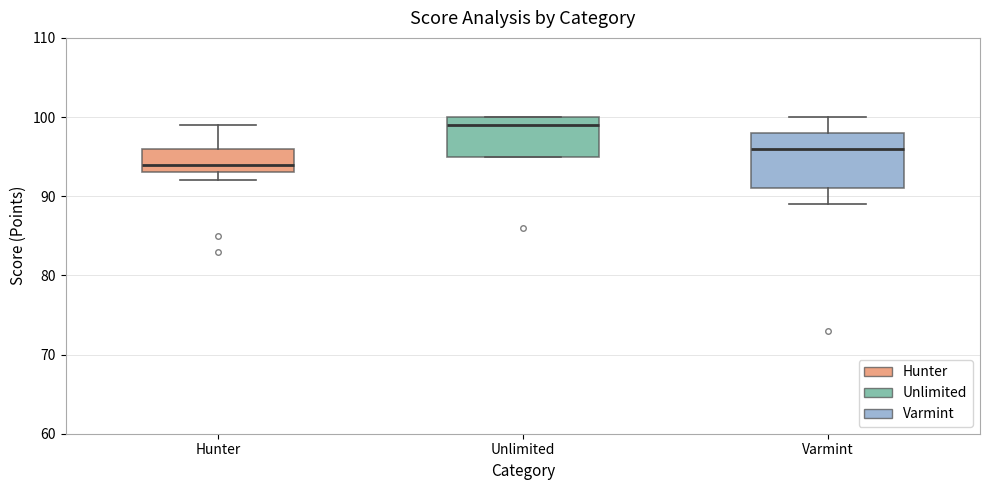

Reading left to right, read every box against the y-axis: the position of its median line, the range the box covers, and the ends of its whiskers. The values are not printed on the chart, so give them approximately, as read against the axis.

Hunter: median 94, box 93 to 96, whiskers 92 to 99
Unlimited: median 99, box 95 to 100, whiskers 95 to 100
Varmint: median 96, box 91 to 98, whiskers 89 to 100